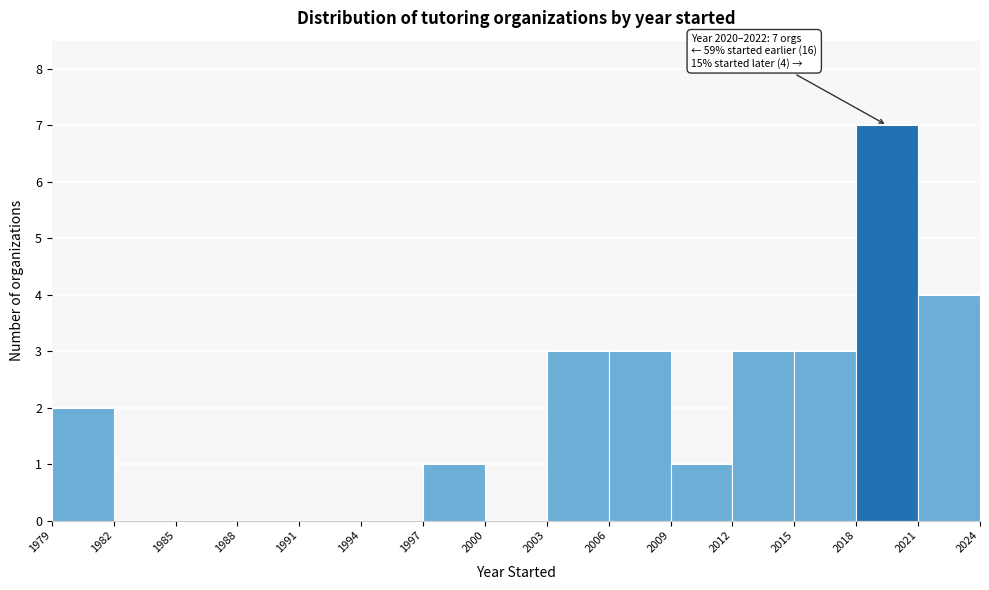

Which range on the x-axis has the tallest bar?

2018 to 2021